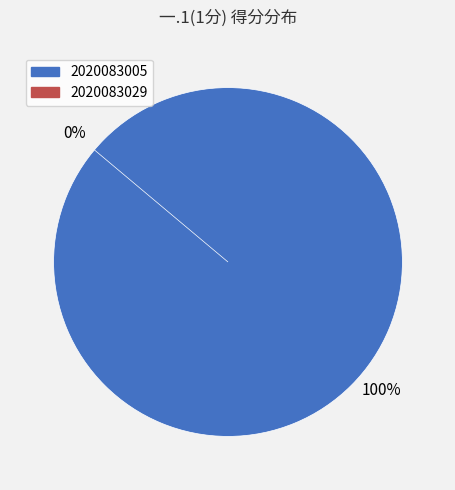

To the nearest percent, what is the combined percentage of 2020083029 and 2020083005?

100%